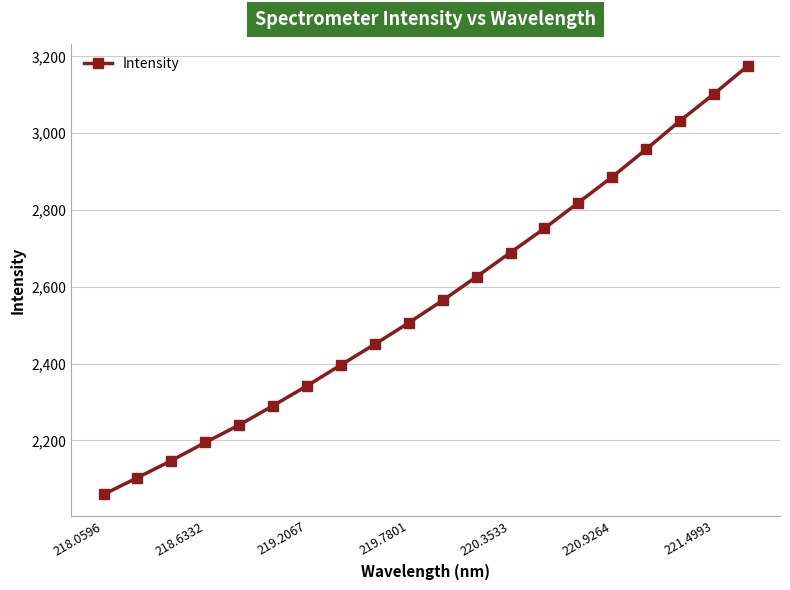

What is the sum of all values?

51335.5